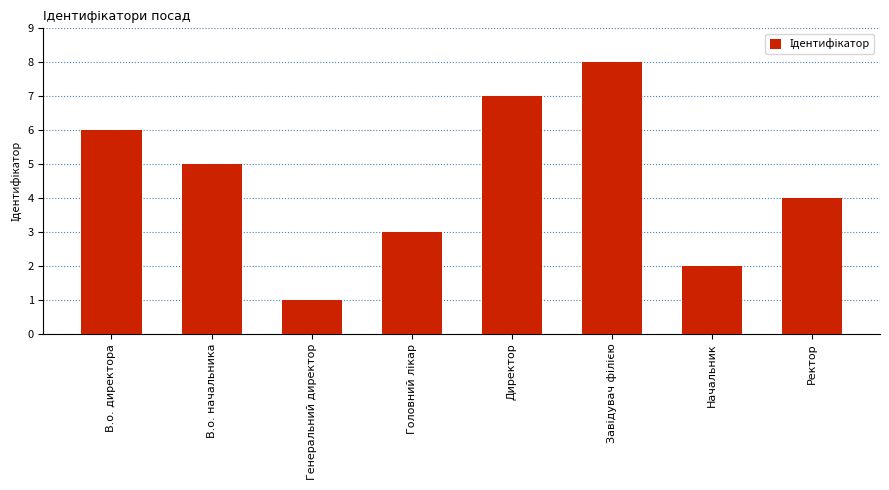

Reading left to right, extract all data points from this chart.

6	5	1	3	7	8	2	4